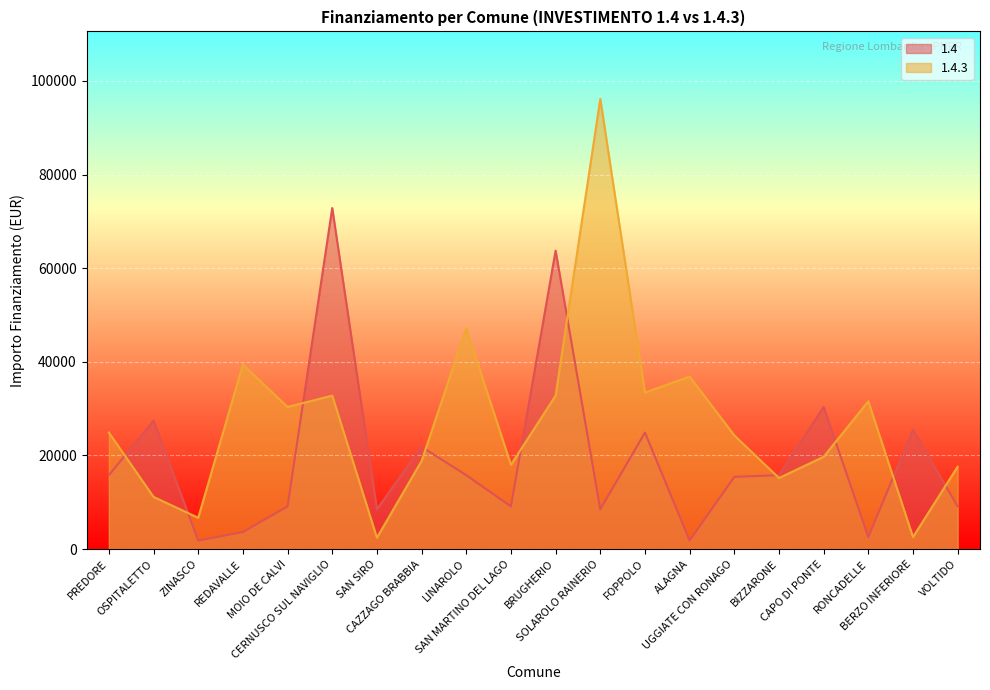

After their last crossing, which series has the higher values: 1.4 or 1.4.3?

1.4.3